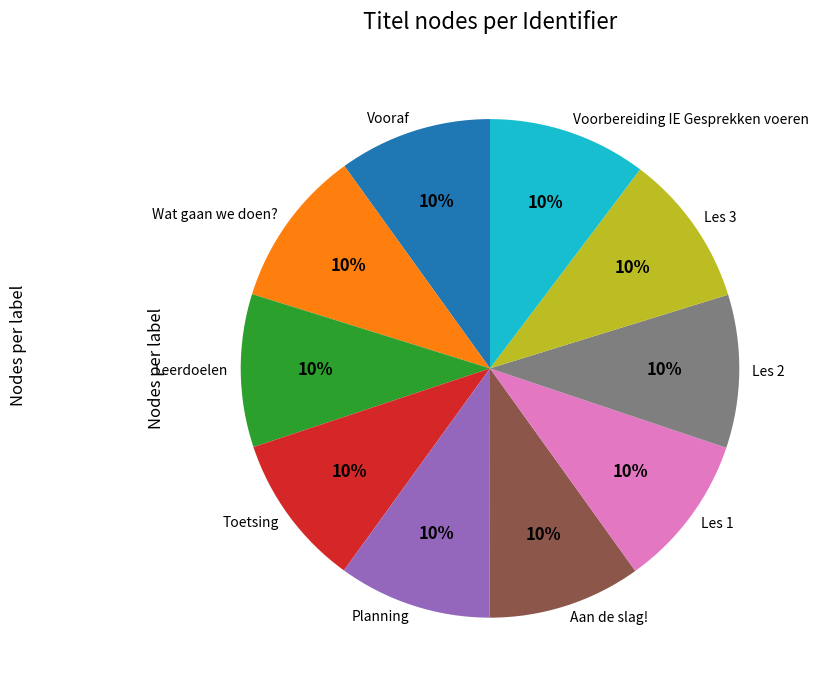

Is the sum of Wat gaan we doen? and Les 2 greater than half?

No